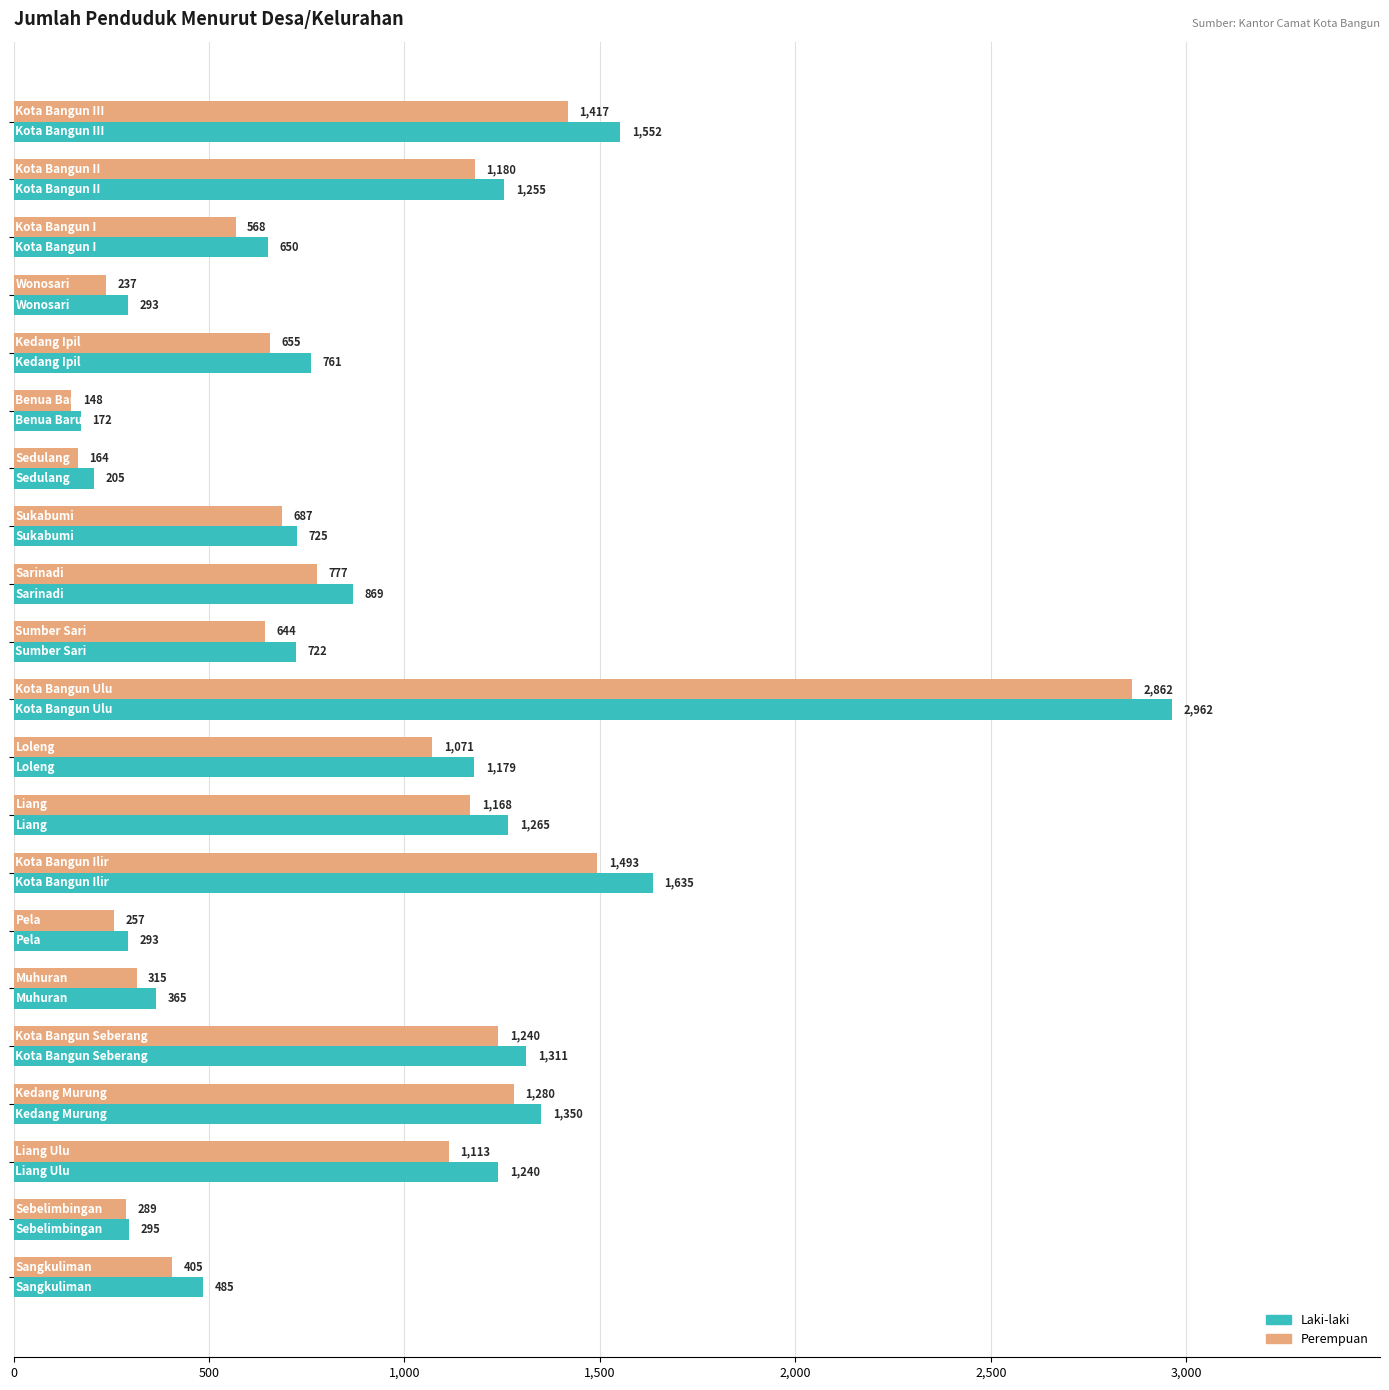

How many data points in Perempuan are less than 687?

10